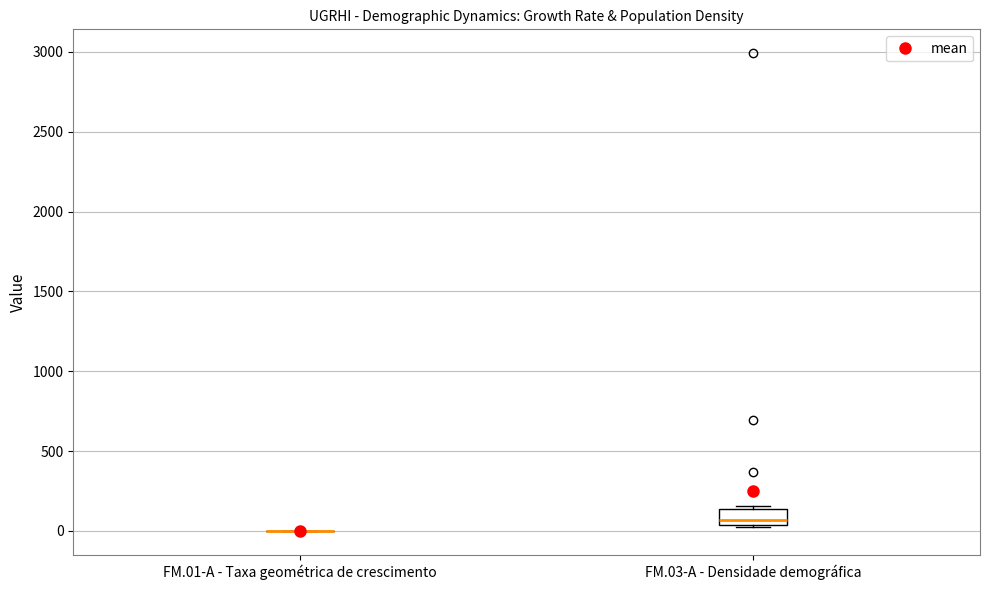

Comparing the boxes themselves (not the whiskers), which one is the tallest?

FM.03-A - Densidade demográfica